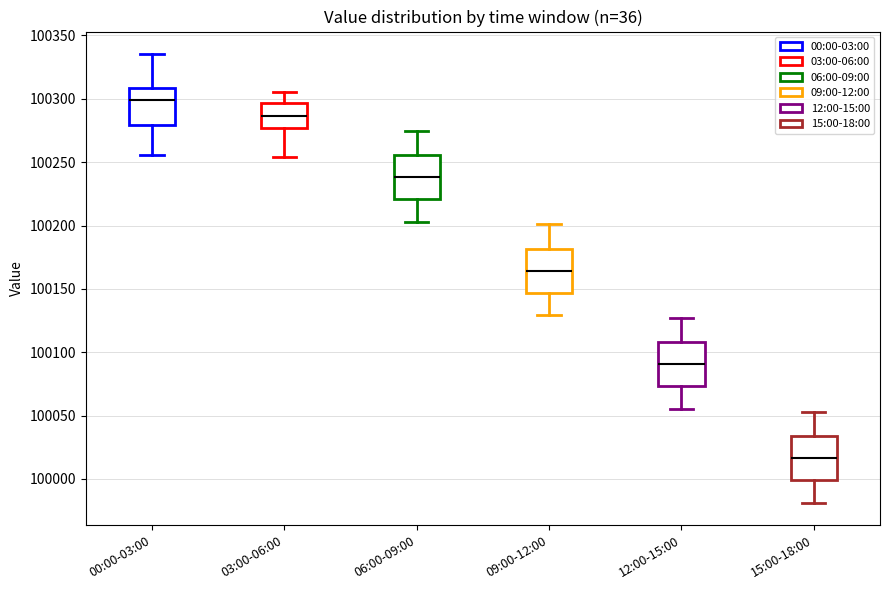

Which box has the lowest median line?

15:00-18:00